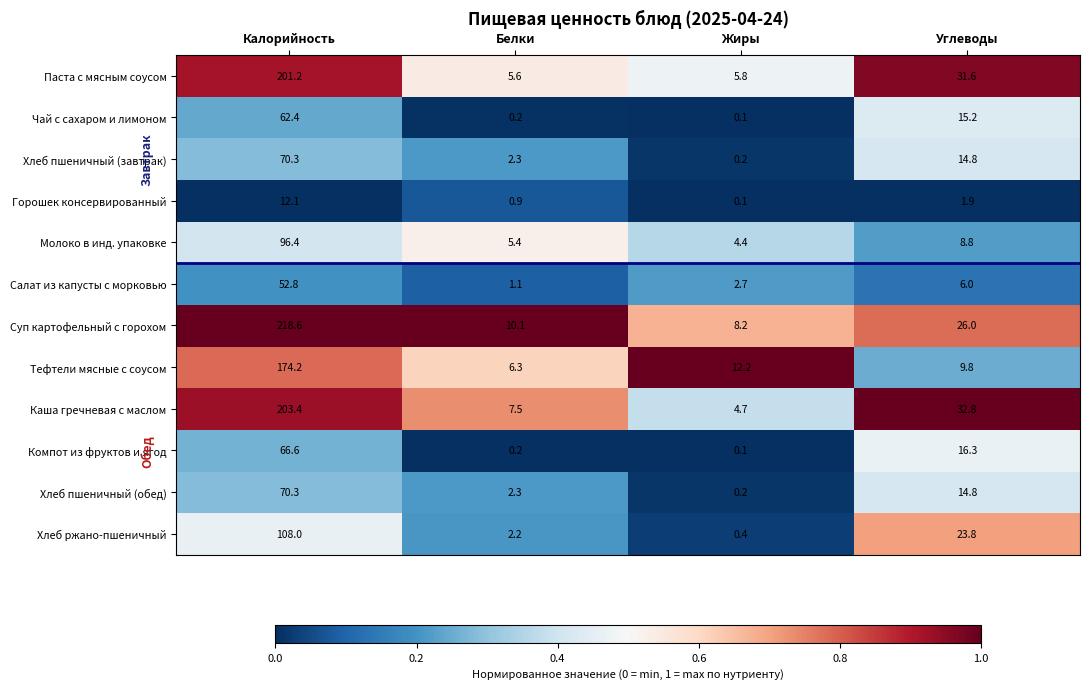

What is the total value across all series at Калорийность?

1336.3